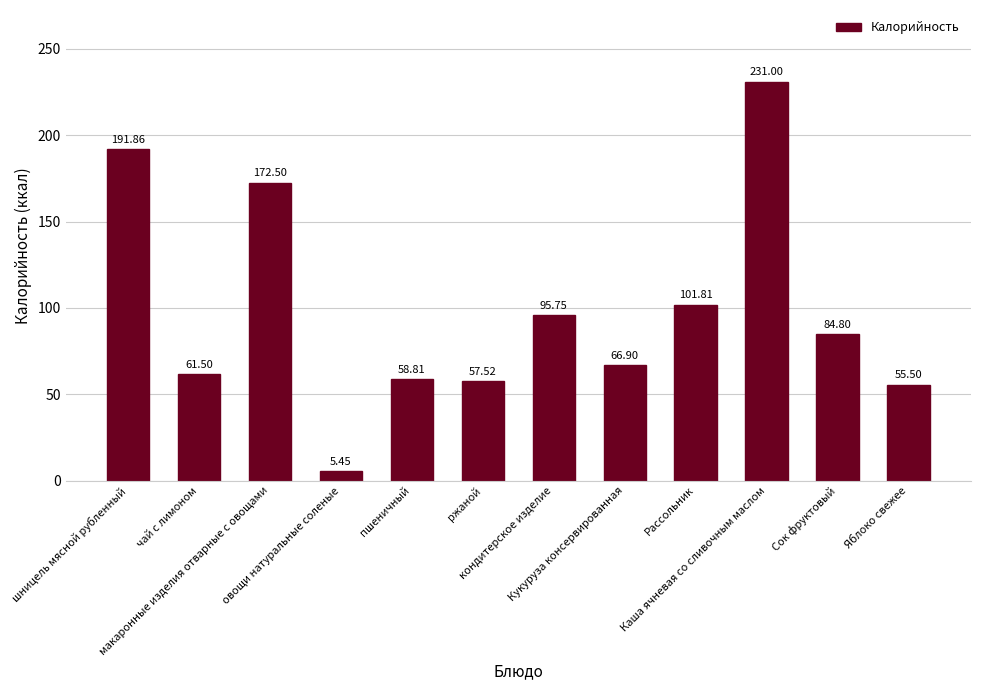

What is the sum of all values?

1183.4